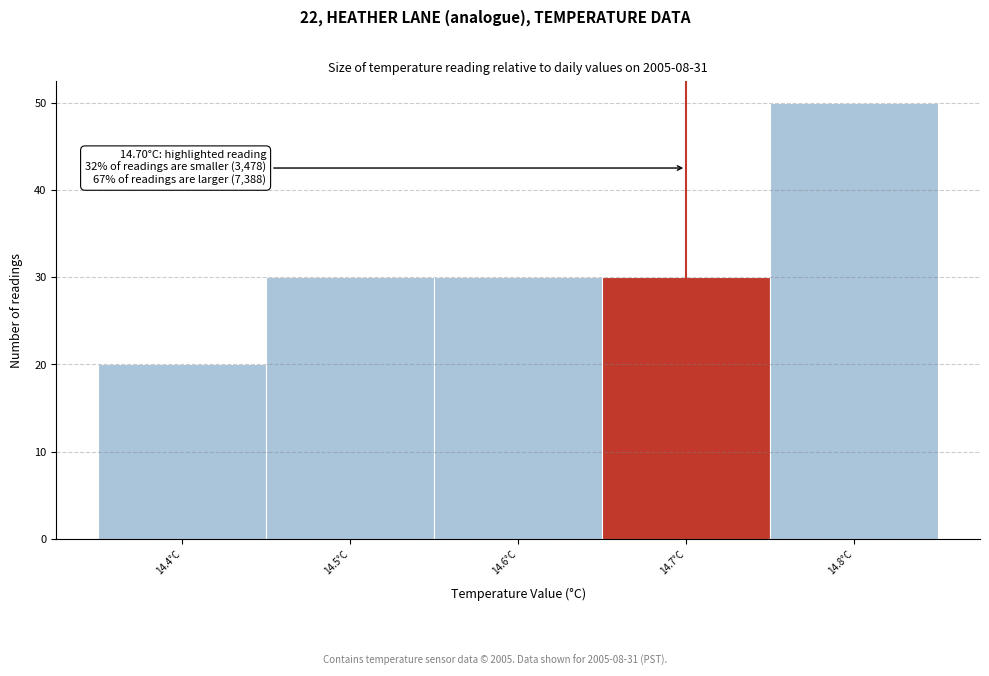

Which range on the x-axis has the tallest bar?

14.75 to 14.85